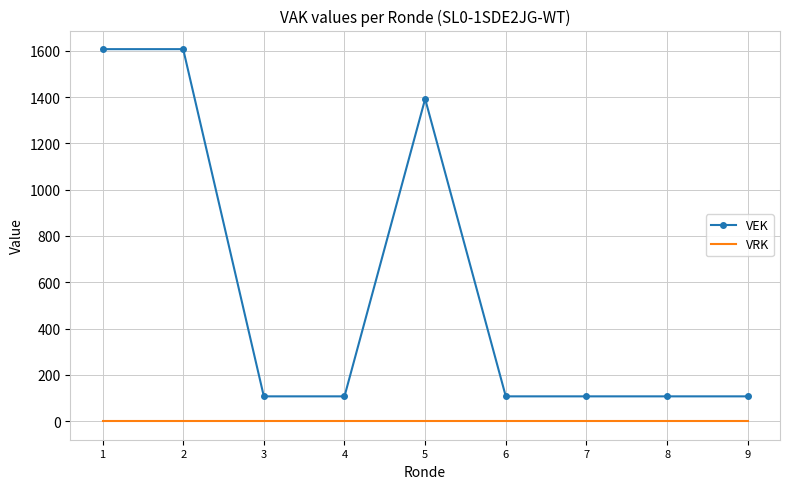

What is the maximum value shown in the chart?

1607